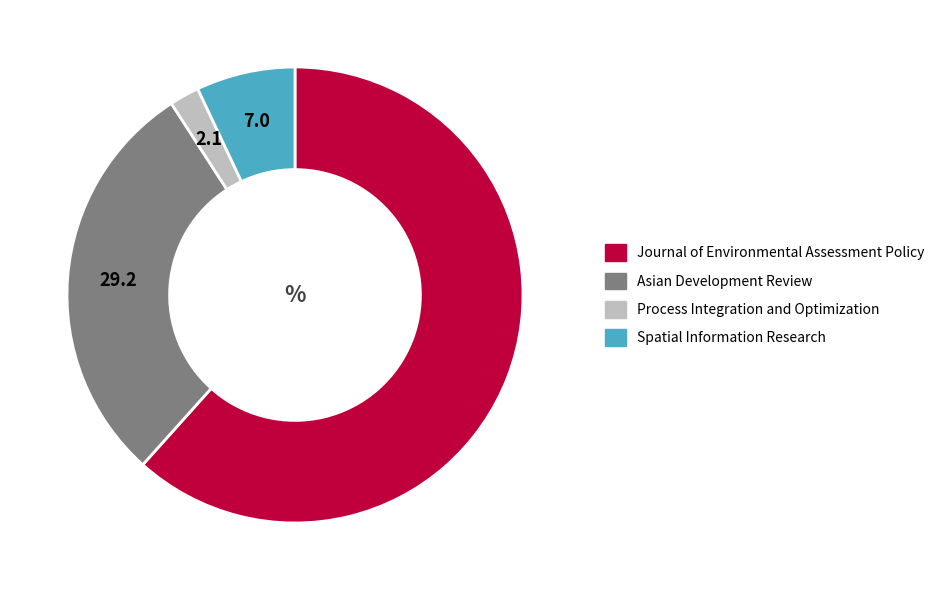

True or false: Asian Development Review accounts for 20% of the total.

False